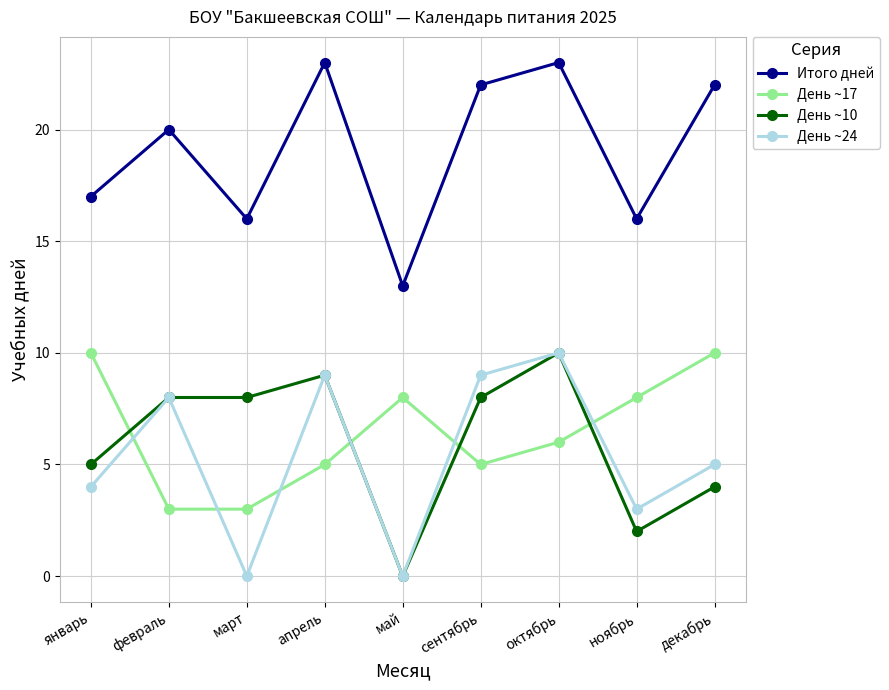

At how many categories does at least one series exceed 21?

4